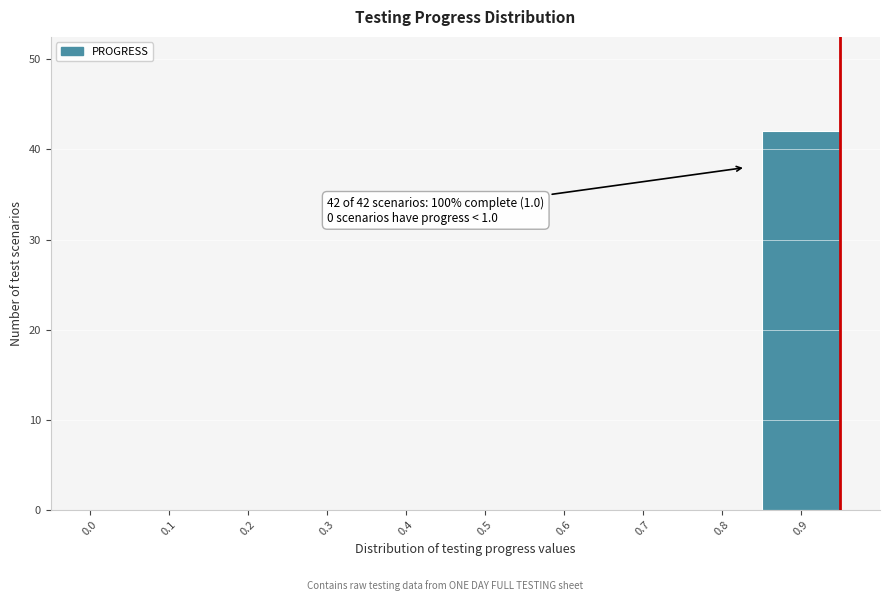

Reading right to left, list all the values displayed in this chart.

0.9=42	0.8=0	0.7=0	0.6=0	0.5=0	0.4=0	0.3=0	0.2=0	0.1=0	0.0=0